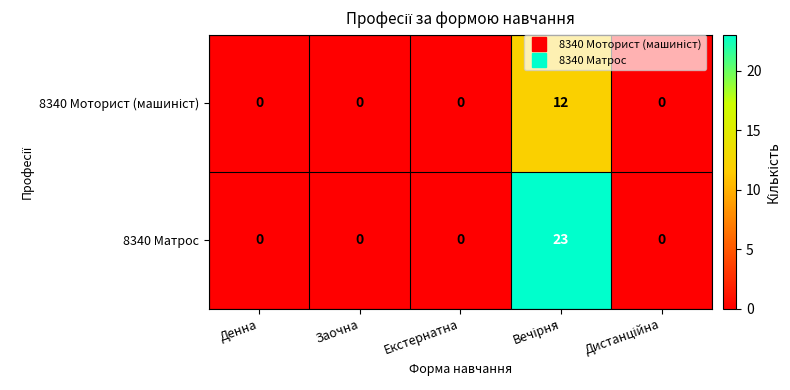

The 8340 Матрос series shows -10 at Заочна. True or false?

False